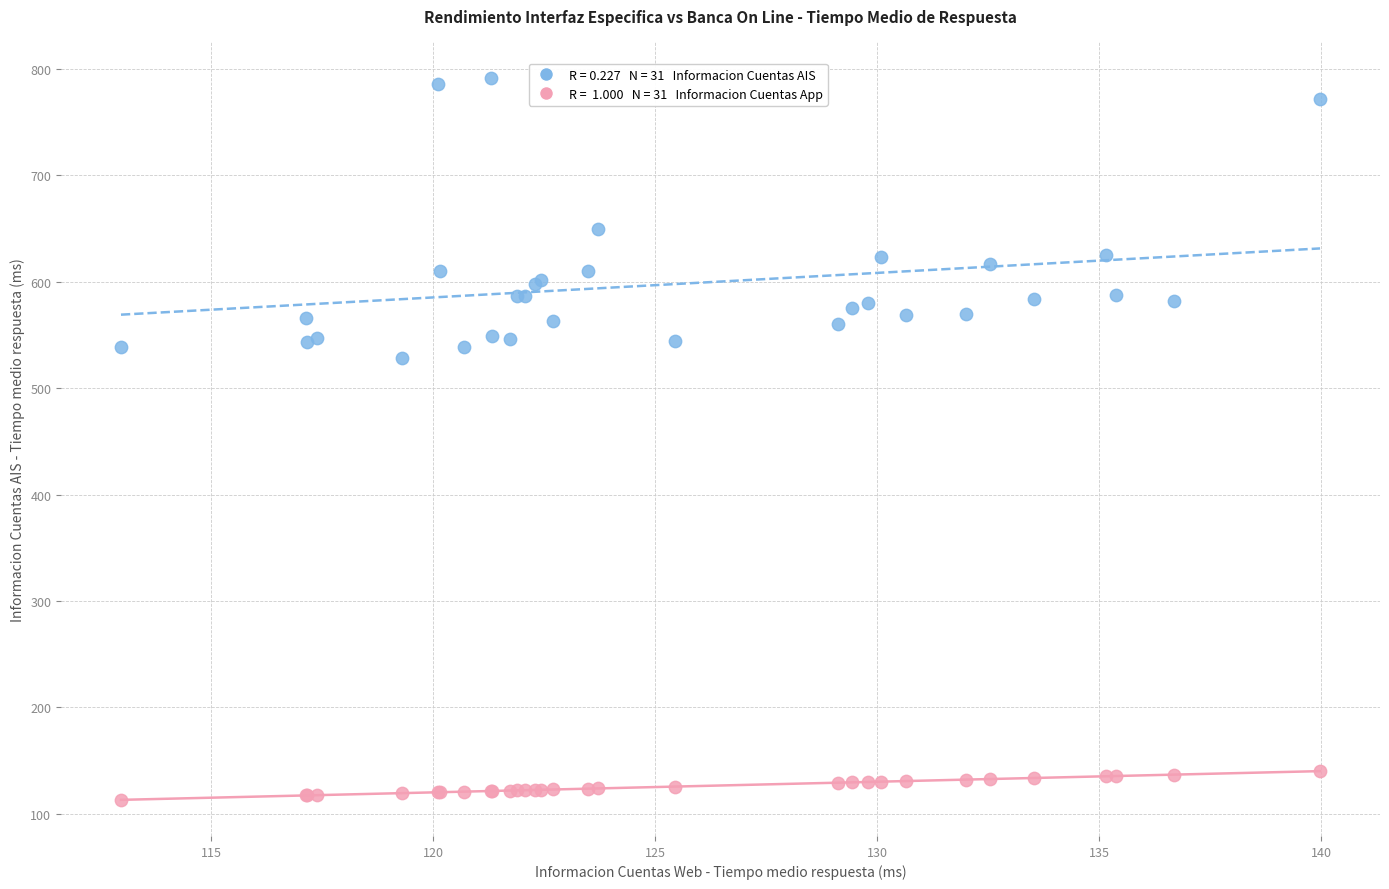

Across all series, what Y value is closest to 452?

528.0